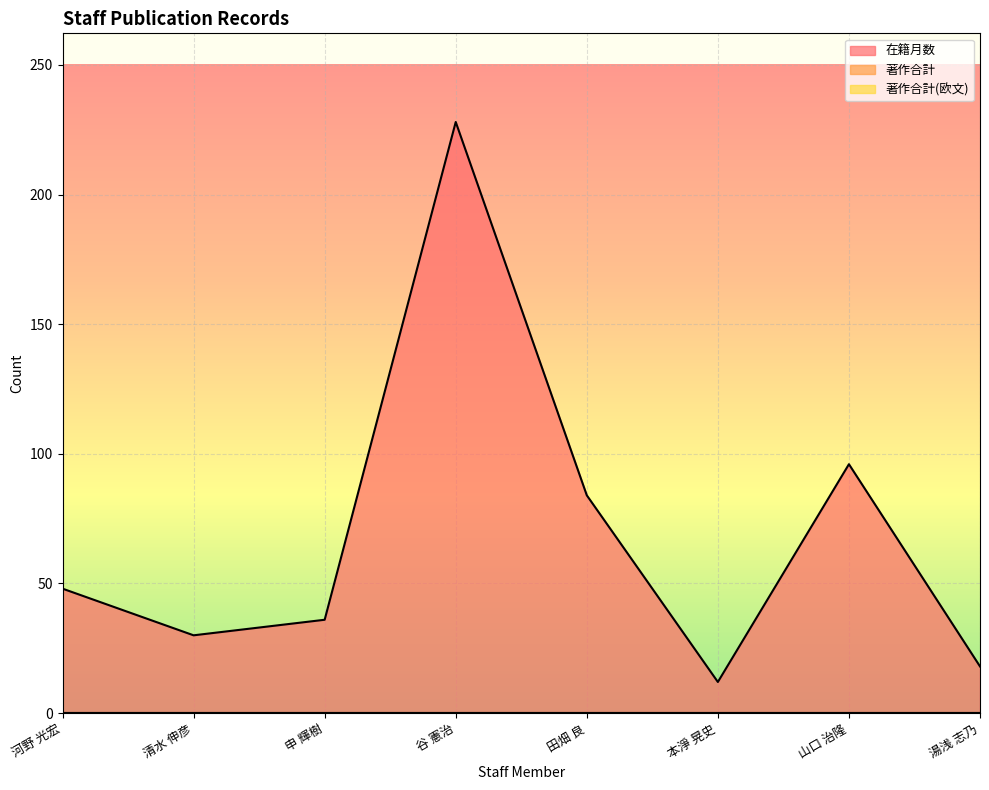

In 在籍月数, how many points are lower than both neighbors (excluding endpoints)?

2